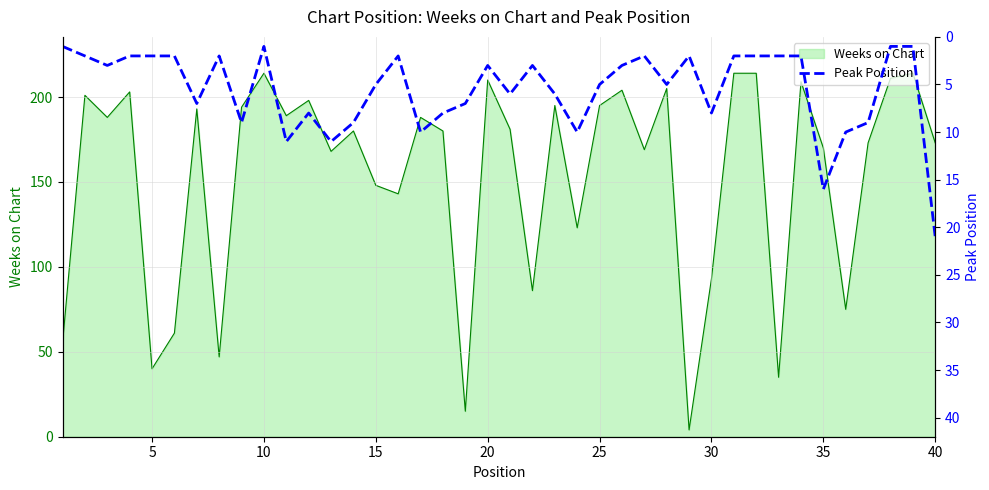

What is the highest value of the Weeks on Chart series?

214